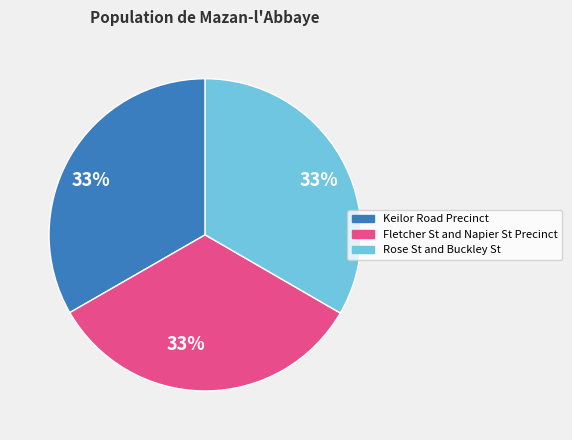

Is there any slice that represents more than half of the pie?

No